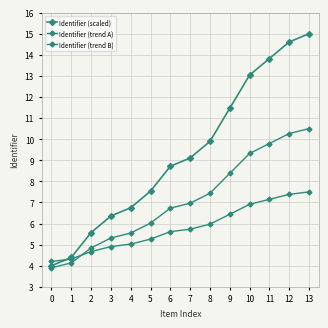

True or false: Identifier (trend B) has a value of 9.3 at 5.

False